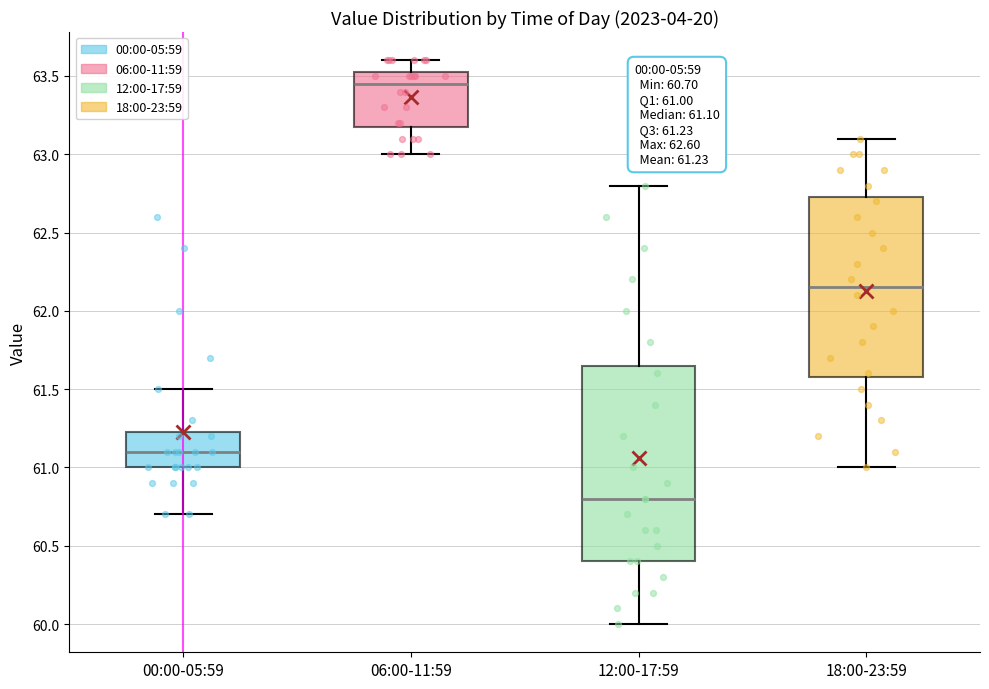

Comparing the boxes themselves (not the whiskers), which one is the tallest?

12:00-17:59